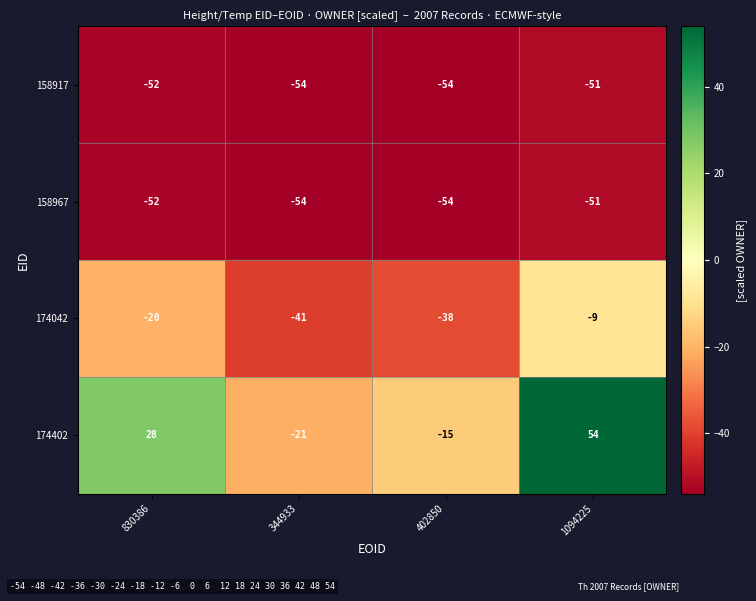

List the labels in order of 174402 value, smallest first.

344933, 402850, 830386, 1094225